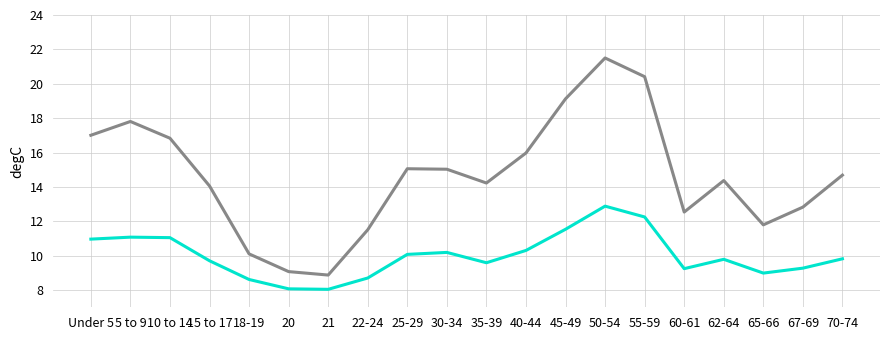

What position from the right is 25-29?

12